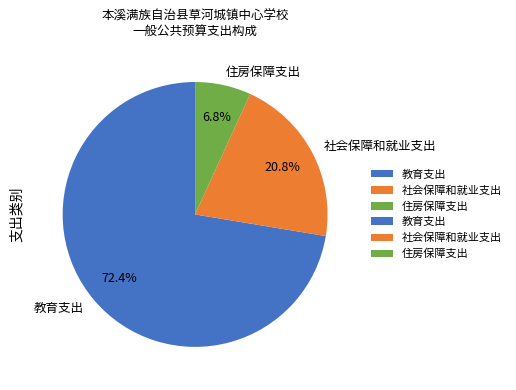

Which category has the smallest portion of the pie?

住房保障支出